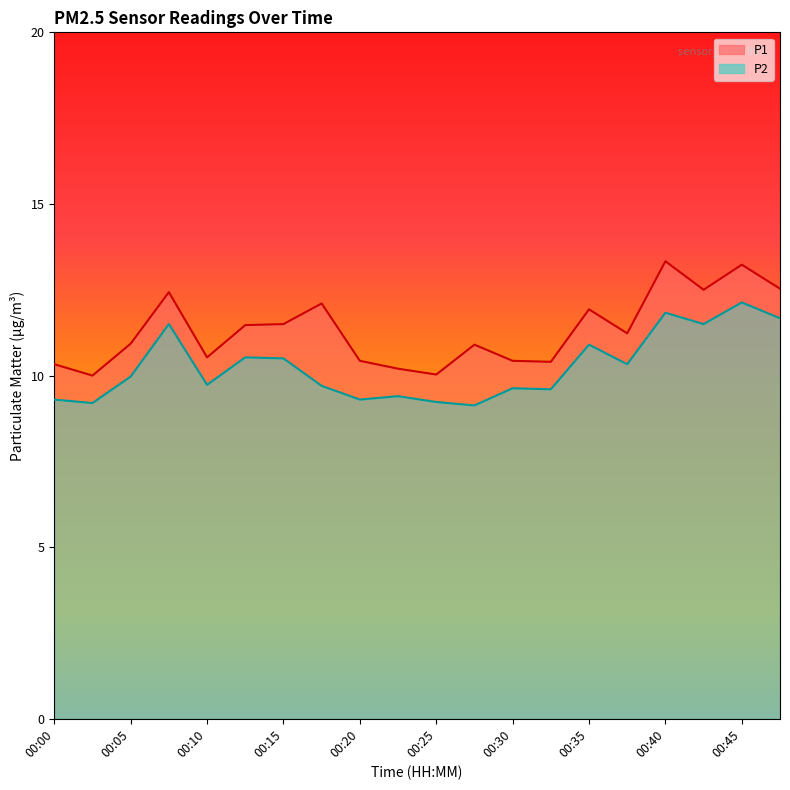

Which category has the highest value in the P1 series?

00:40